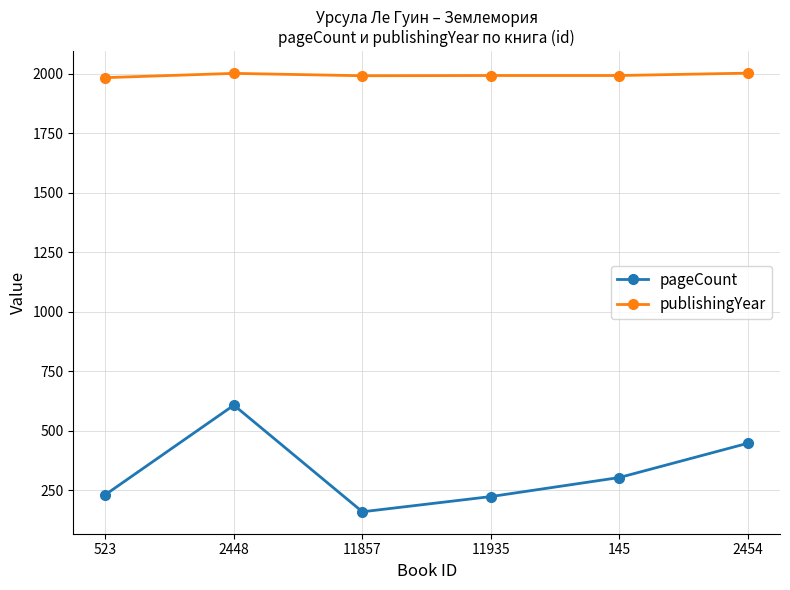

At which category does pageCount reach its first local peak?

2448